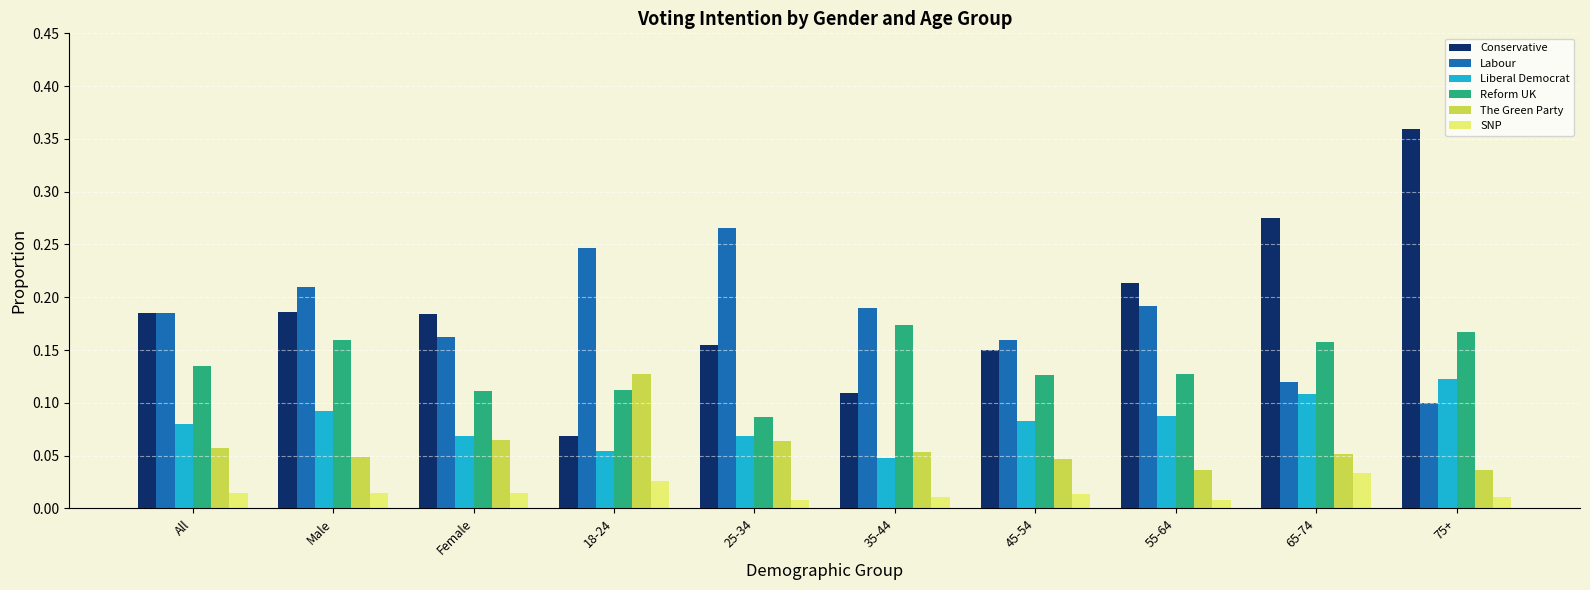

Which series has the largest range (max minus min)?

Conservative